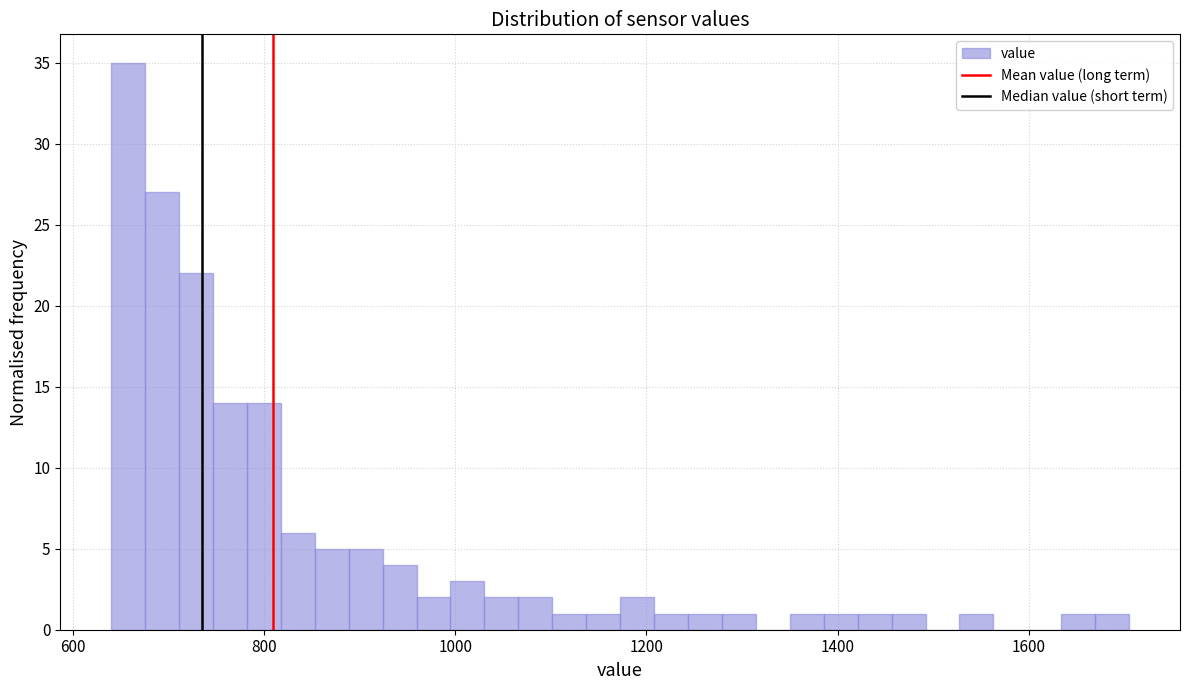

Read against the x-axis, roughly where is the centre of the tallest bar?

660